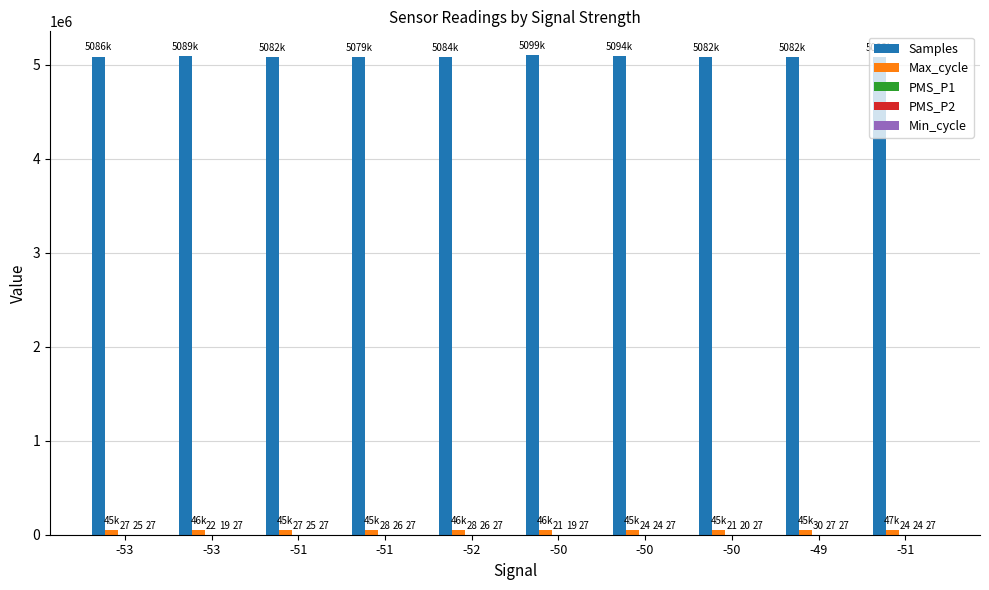

The Max_cycle series shows 62196.1 at -52. True or false?

False